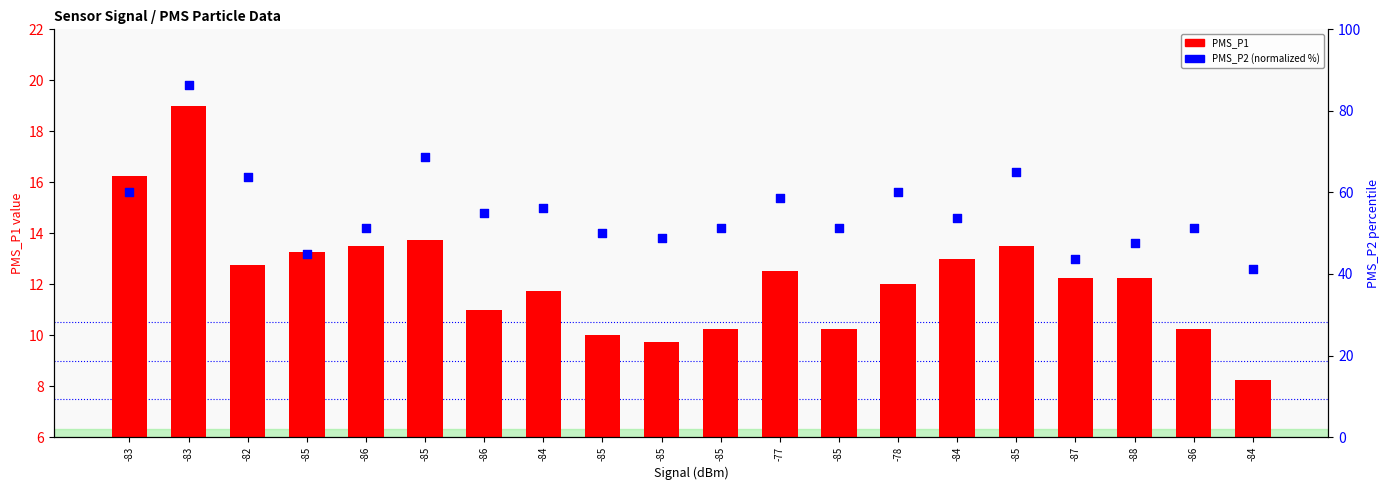

Which series reaches the maximum Y coordinate?

PMS_P2 (normalized)